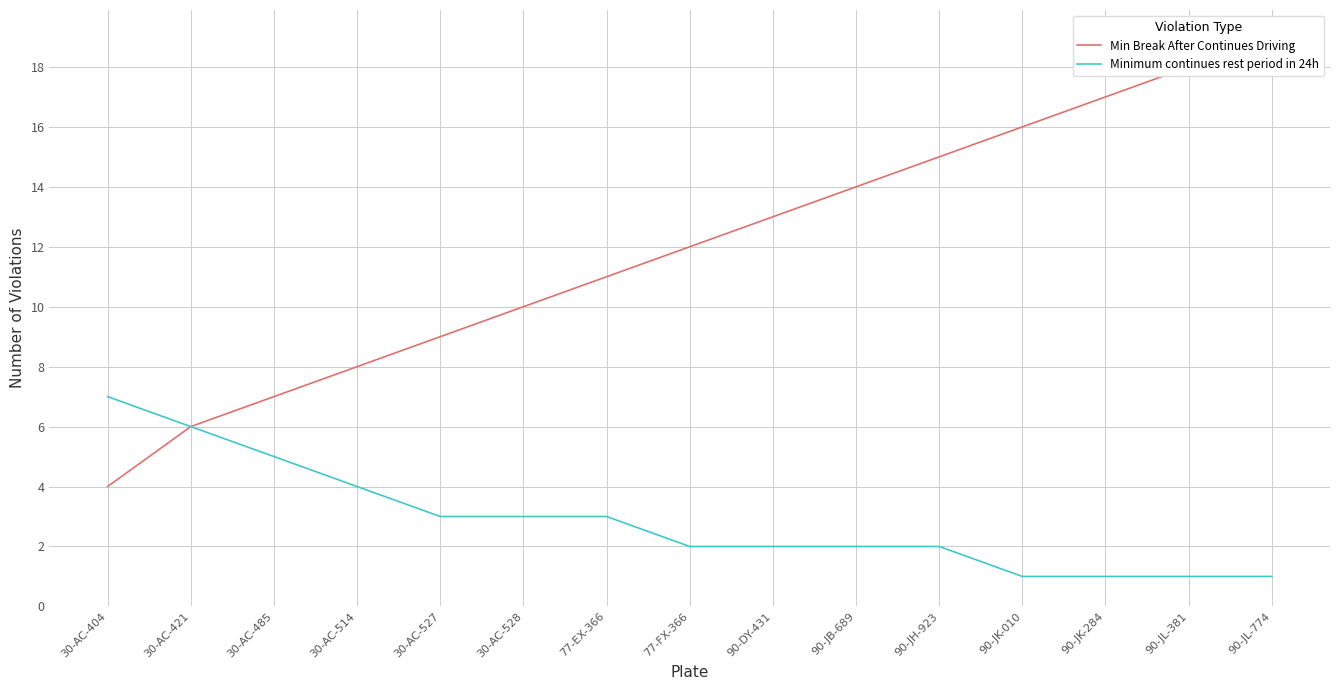

At which label does Minimum continues rest period in 24h reach its peak?

30-AC-404